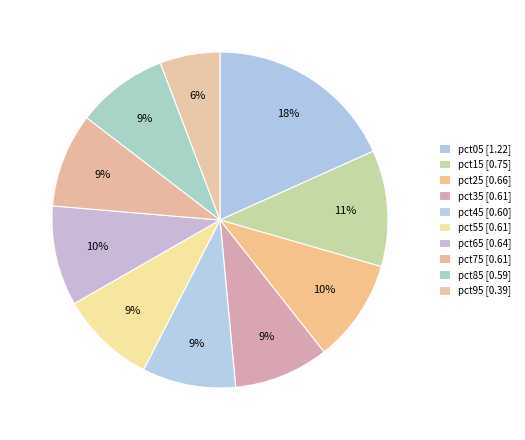

How many slices are in this pie chart?

10